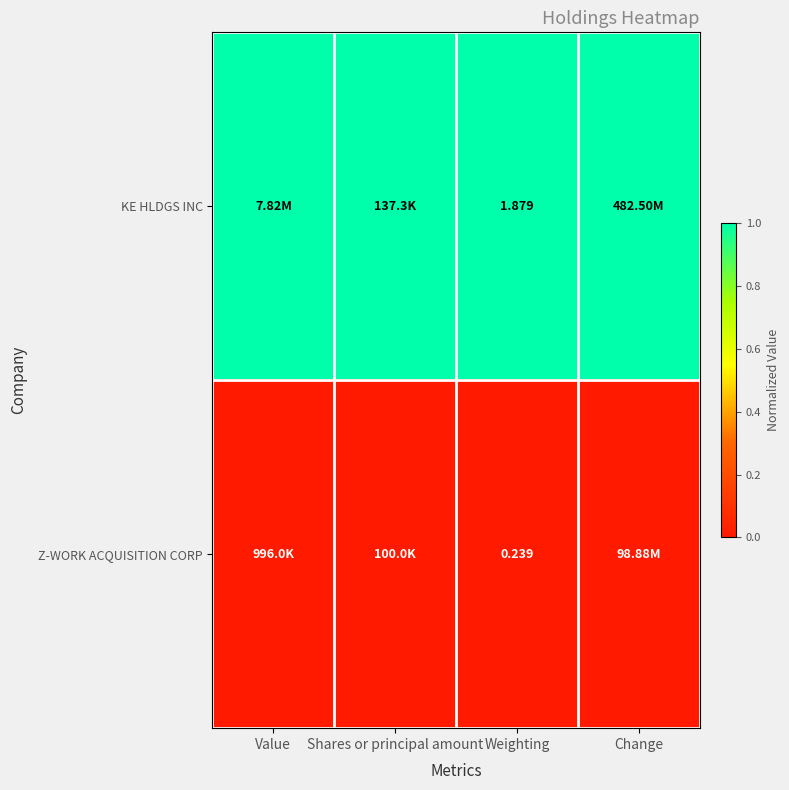

Rank the series at Weighting from lowest to highest value.

Z-WORK ACQUISITION CORP, KE HLDGS INC